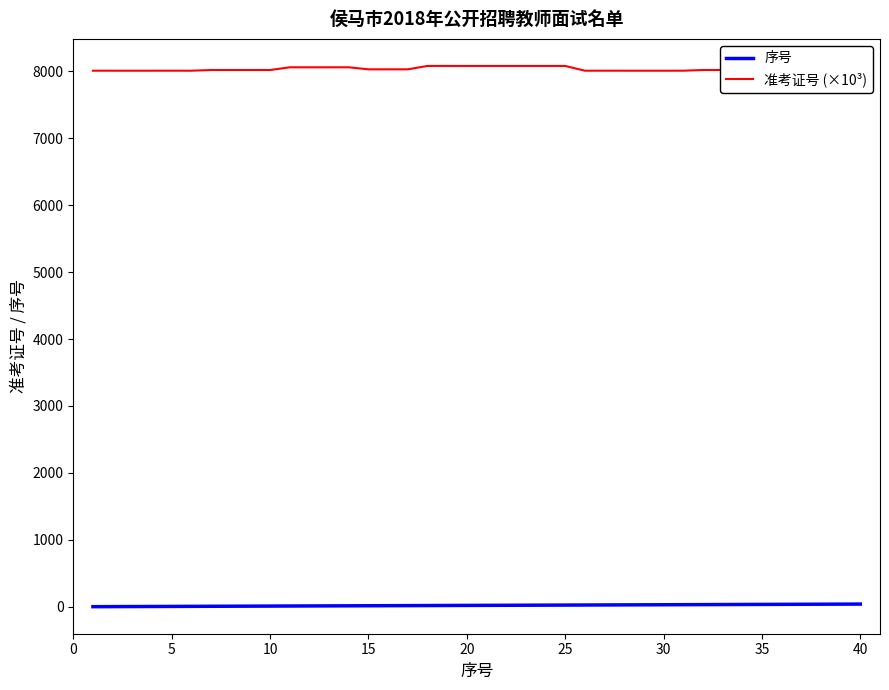

How many lines are shown in the chart?

2